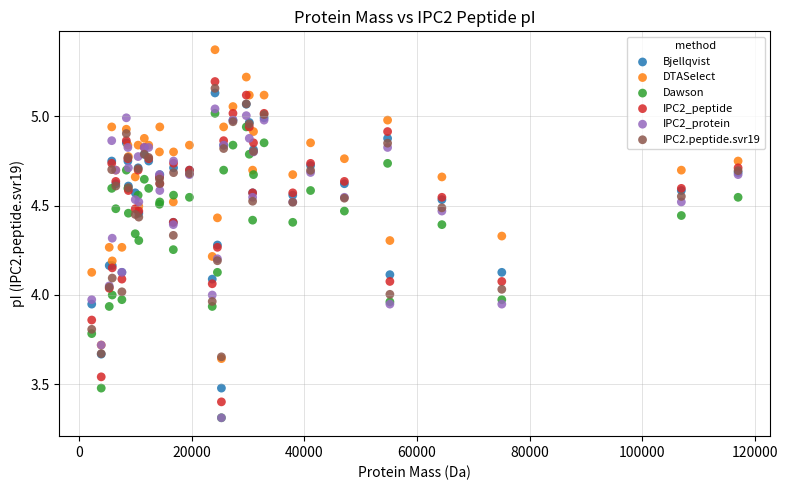

What are all the series names shown in the legend?

Bjellqvist, DTASelect, Dawson, IPC2_peptide, IPC2_protein, IPC2.peptide.svr19